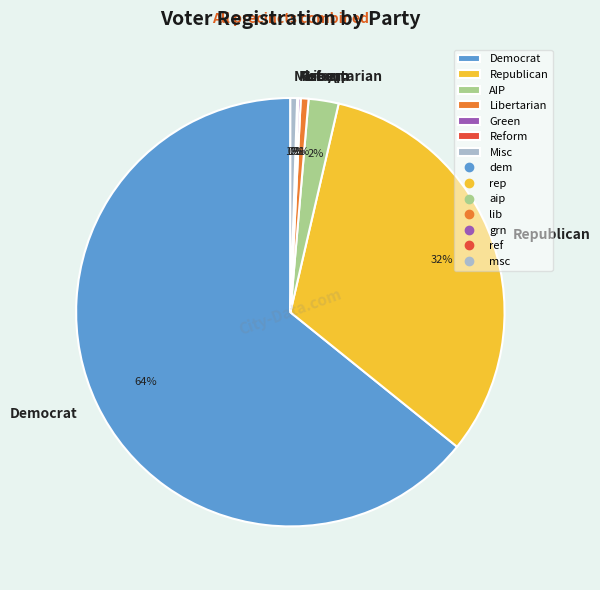

Do Libertarian and Misc together represent more than half of the pie?

No